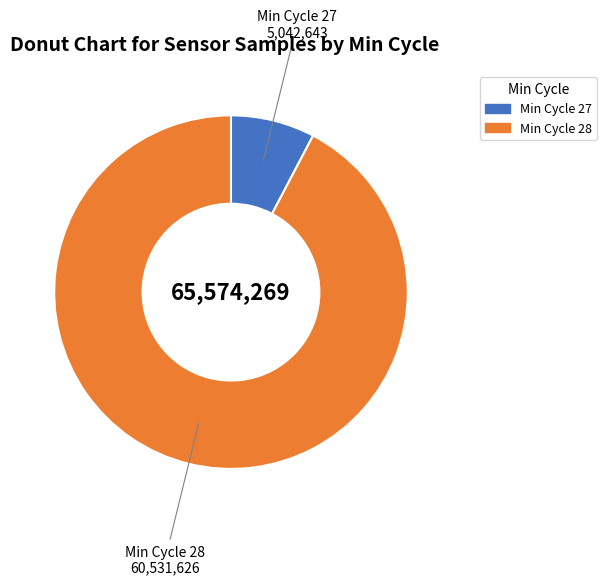

Is there a majority slice in this chart?

Yes